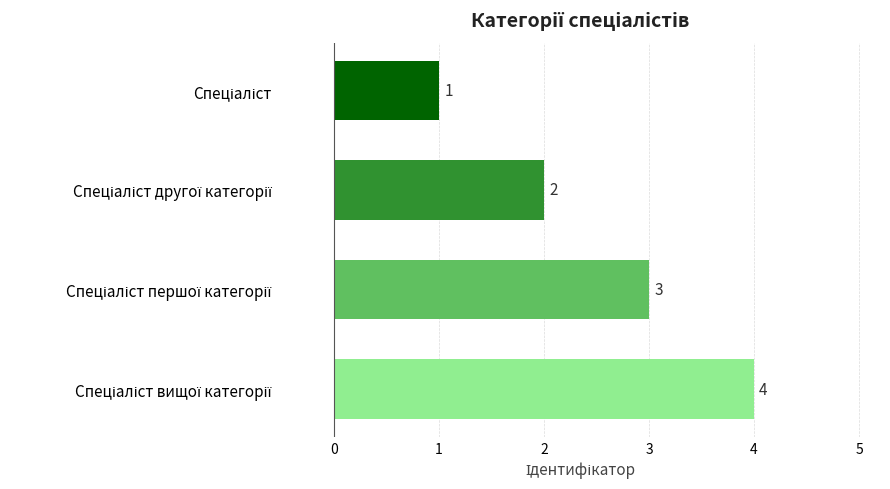

What is the difference between the maximum and minimum values?

3